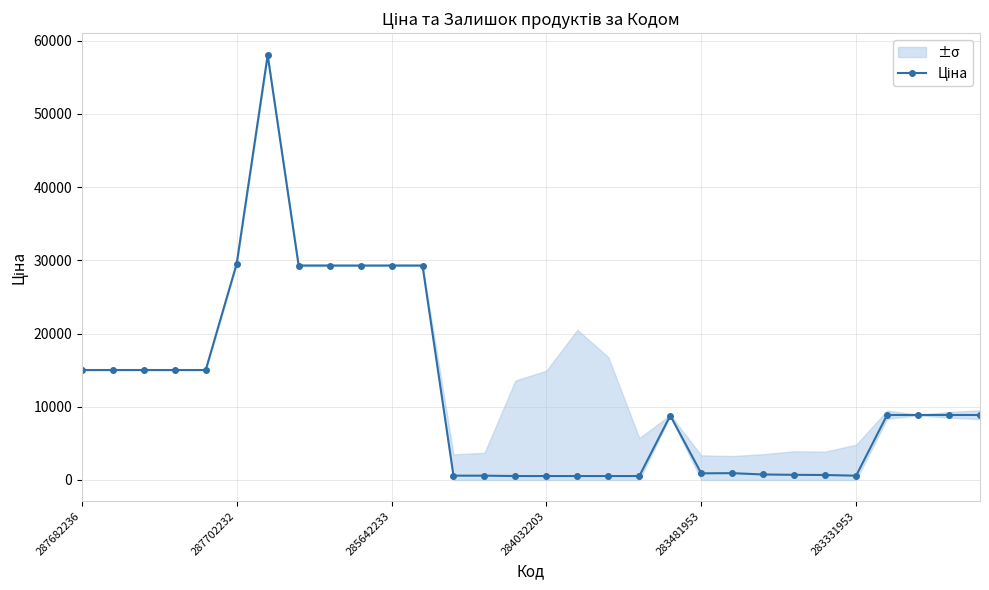

How many data points does each series have?

30